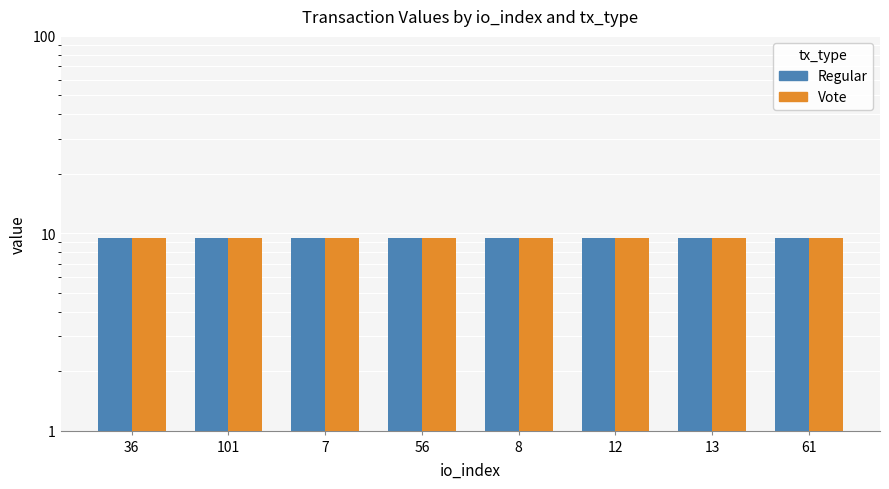

Reading left to right, what are all the values shown in this chart?

Regular: 9.5	9.4	9.5	9.5	9.5	9.5	9.5	9.5
Vote: 9.4	9.5	9.5	9.5	9.5	9.5	9.5	9.5